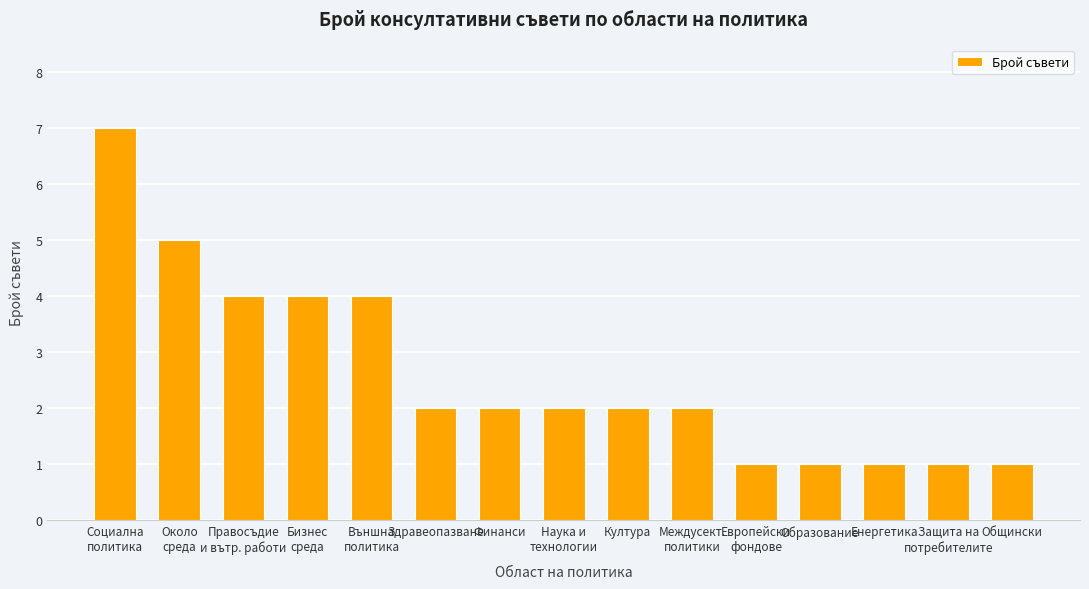

What is the approximate value at Наука и
технологии?

2